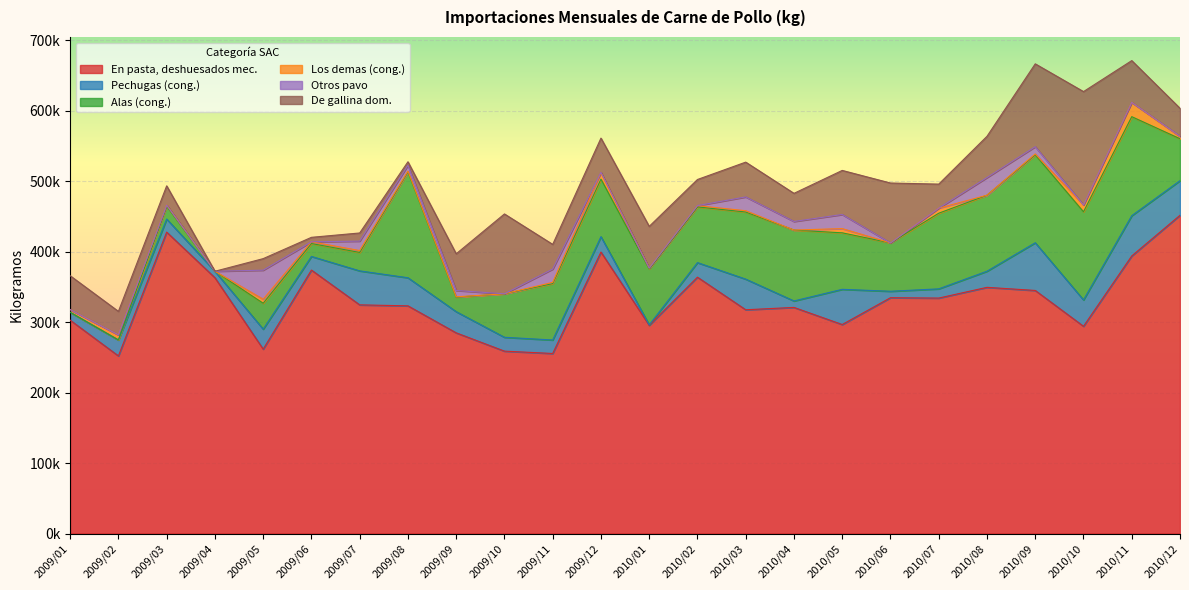

True or false: En pasta, deshuesados mec. has a value of 653471.9 at 2009/03.

False